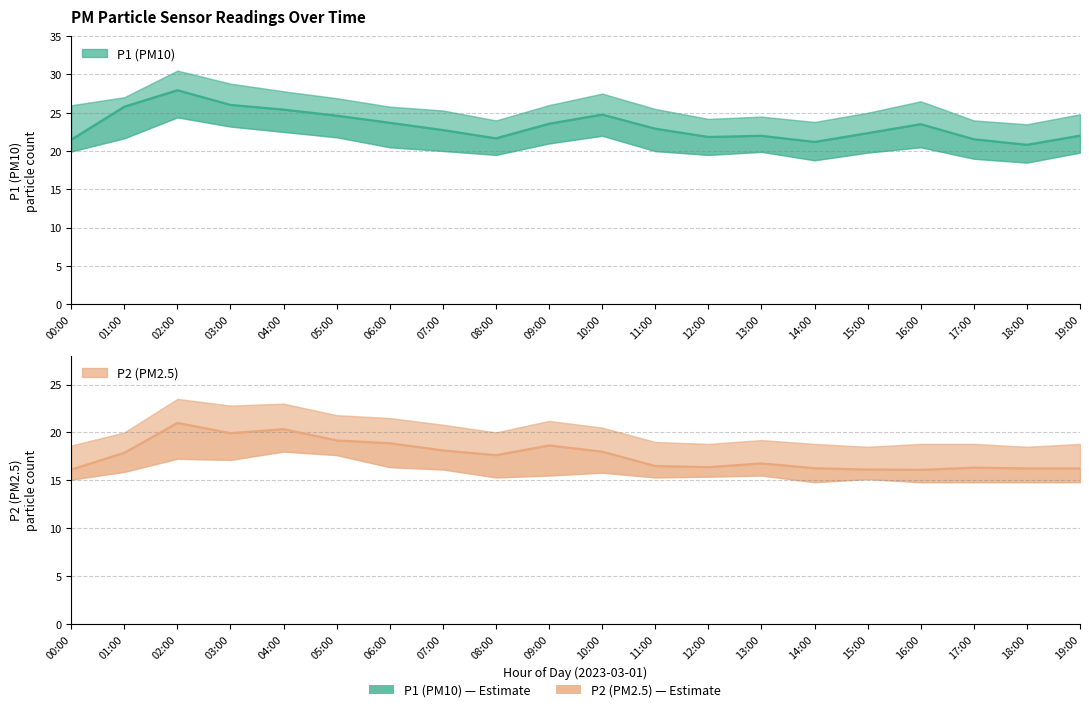

True or false: P2 has more than 2 interior local peaks.

True